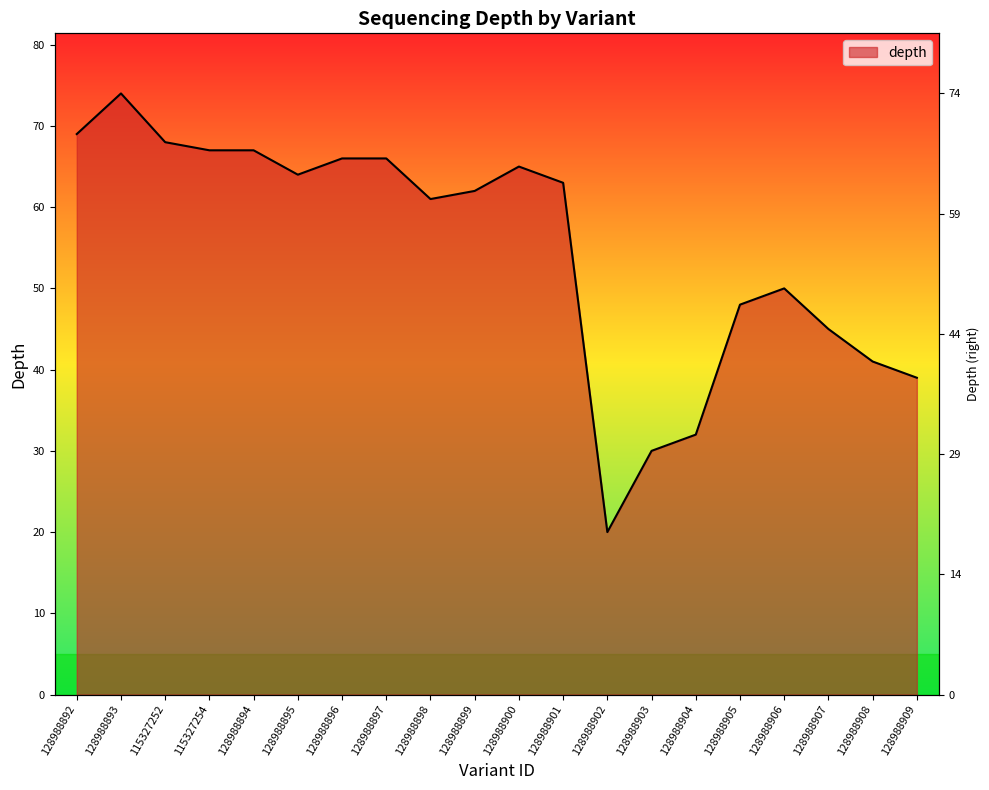

What position from the right is 128988904?

6